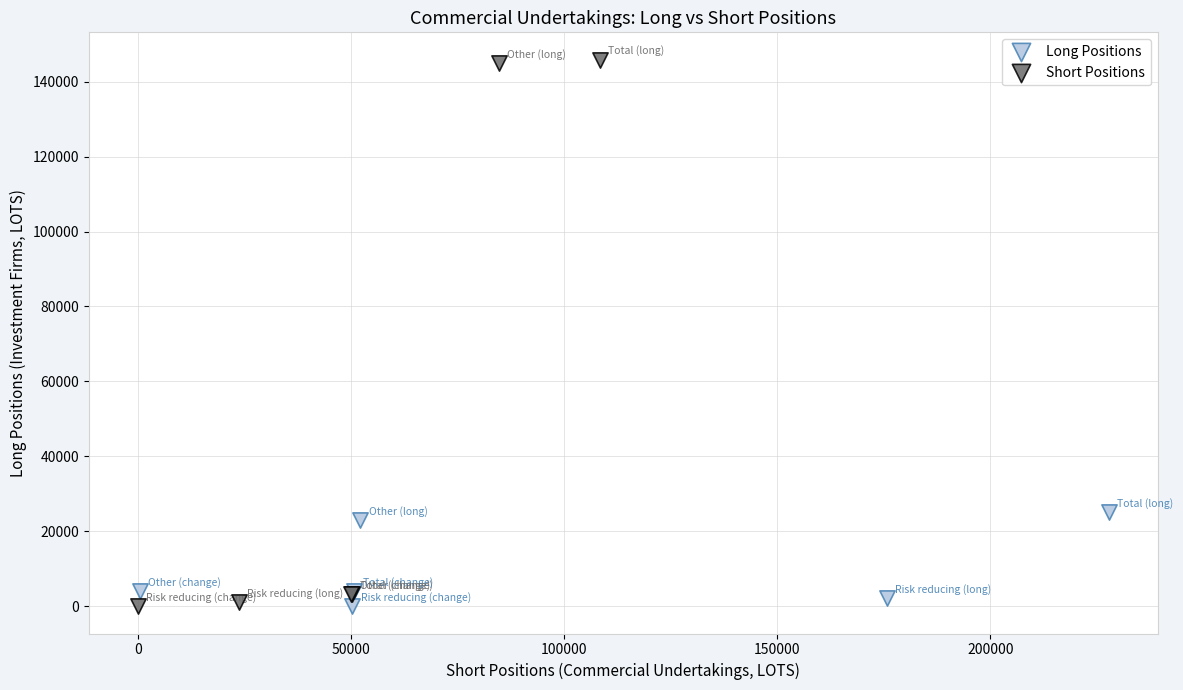

Which series has the widest spread of Y values?

Short Positions